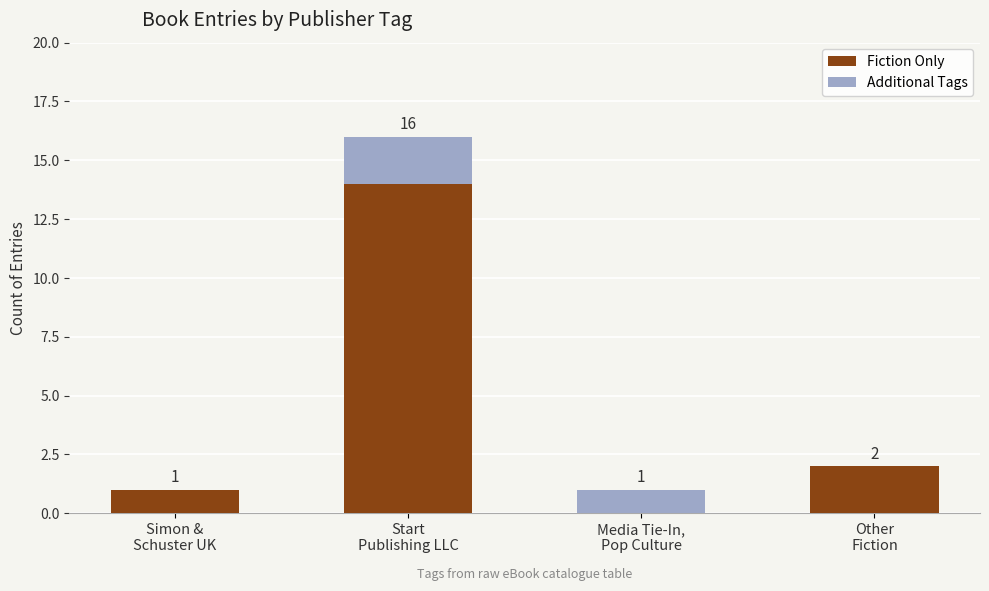

What is the sum of all Fiction Only values?

17